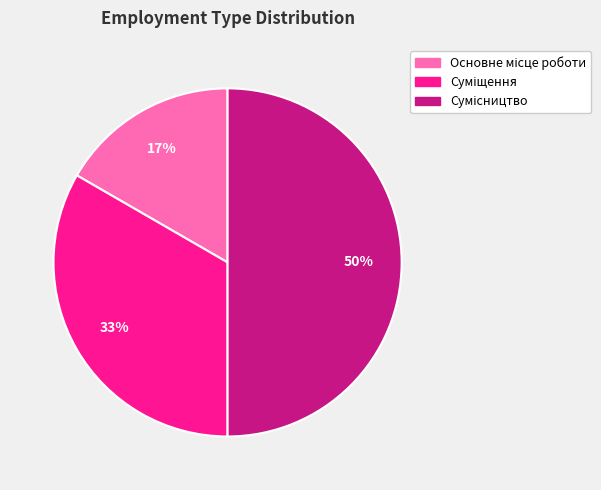

To the nearest percent, what is the average slice percentage?

33%